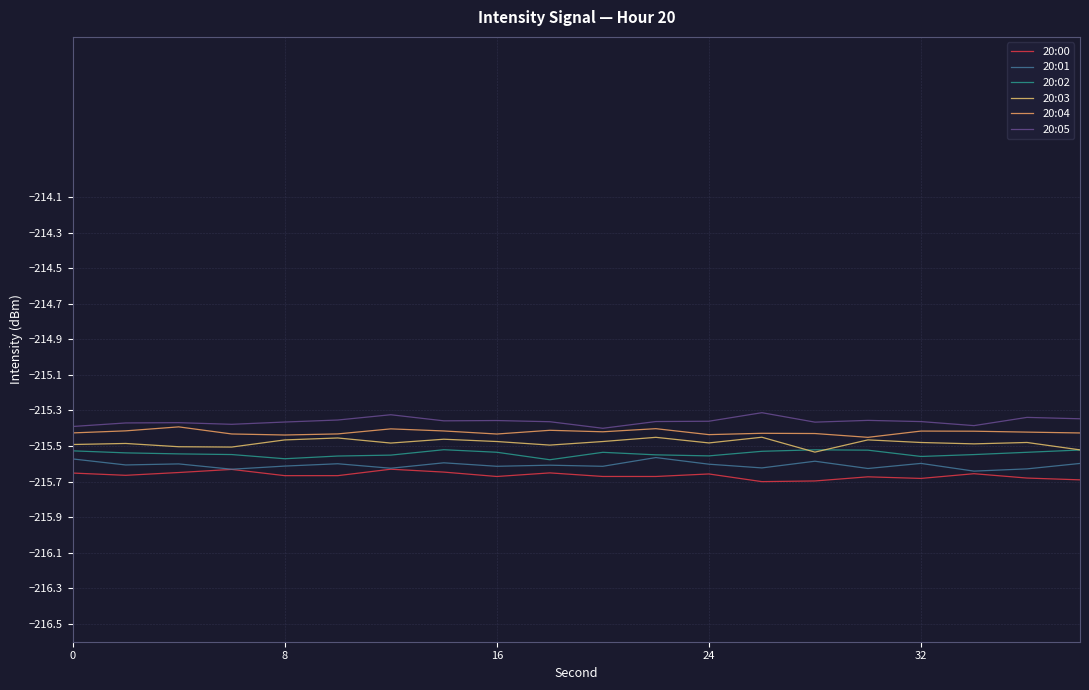

Does the chart display data point markers on the line(s)?

No